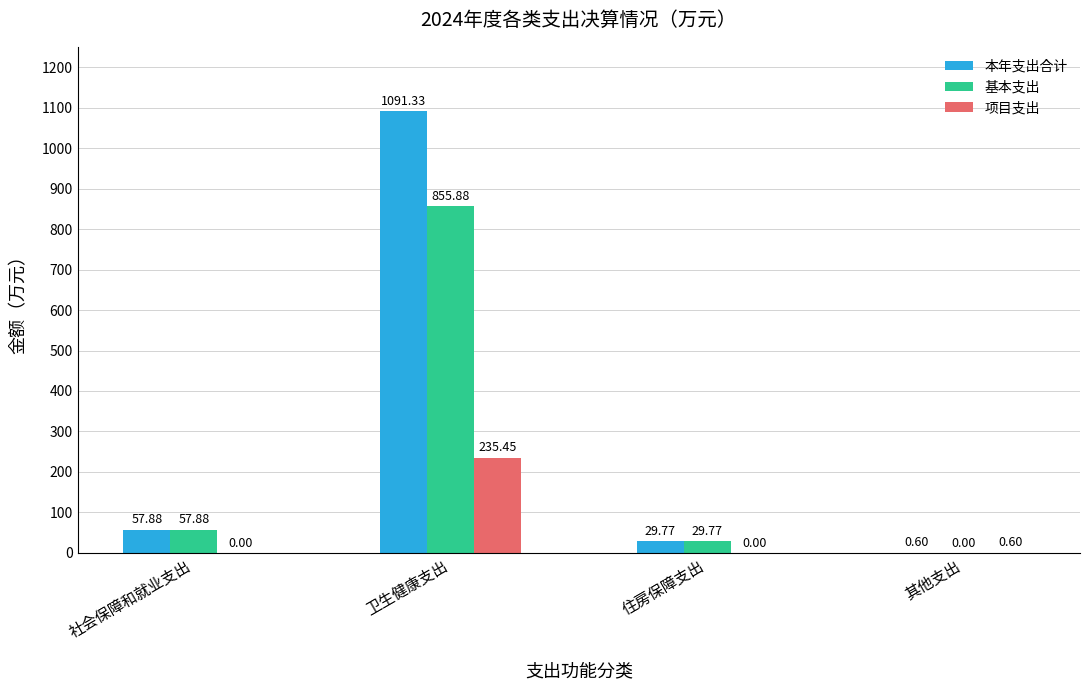

Where is 项目支出 nearest to the value 117?

其他支出